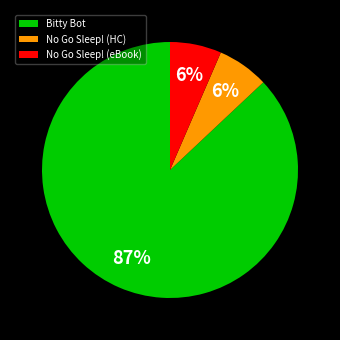

To the nearest percent, what is the average slice percentage?

33%